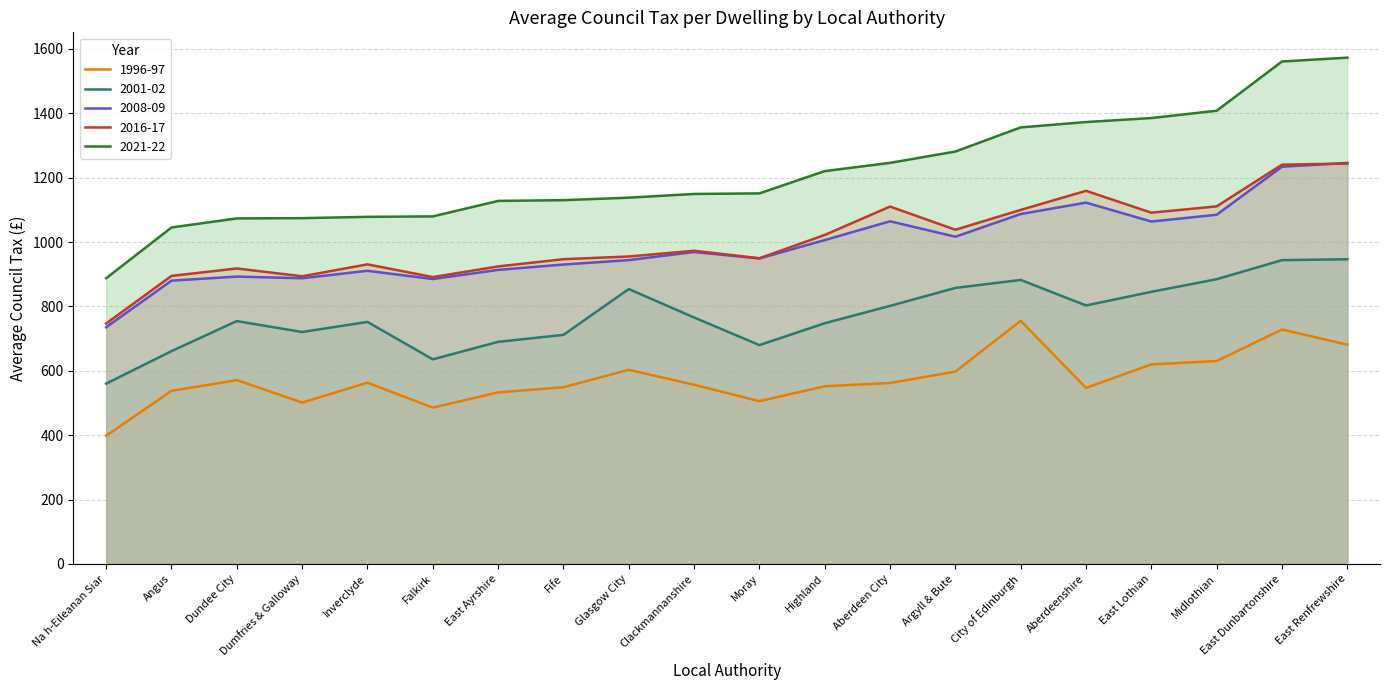

True or false: 2001-02 and 2008-09 intersect in this chart.

False